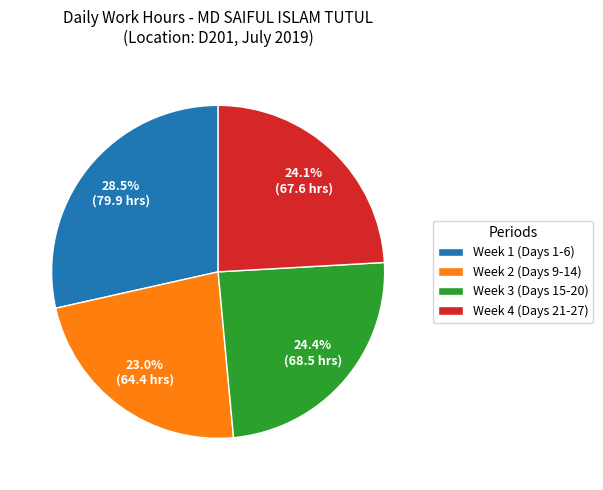

Approximately how many times larger is the value at Week 4 (Days 21-27) compared to Week 3 (Days 15-20)?

1.0